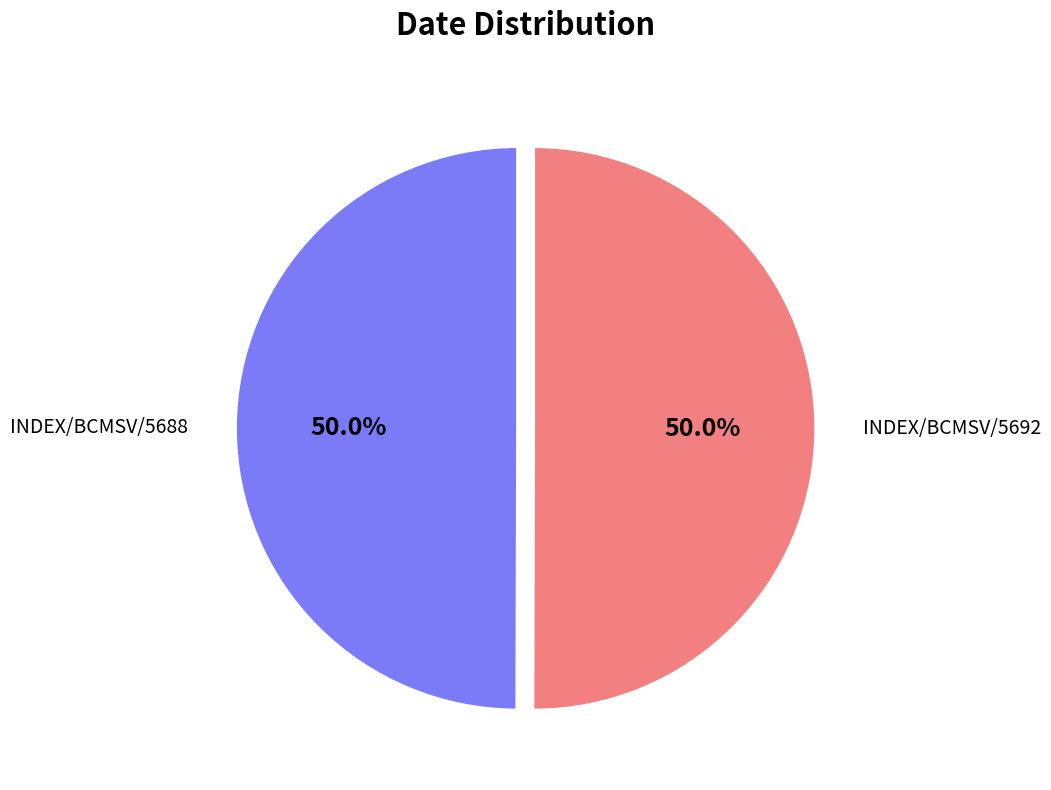

Is it true that INDEX/BCMSV/5688 is 61% of the pie?

False